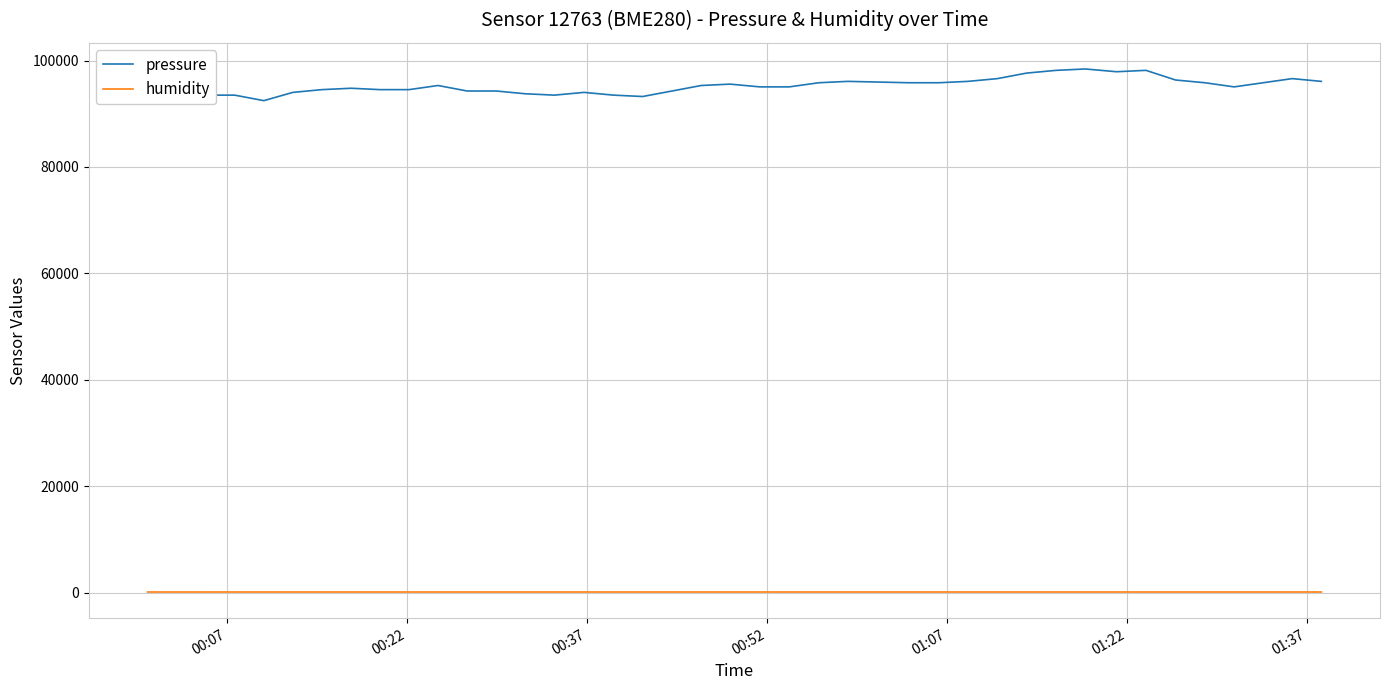

Which series has the largest range (max minus min)?

pressure